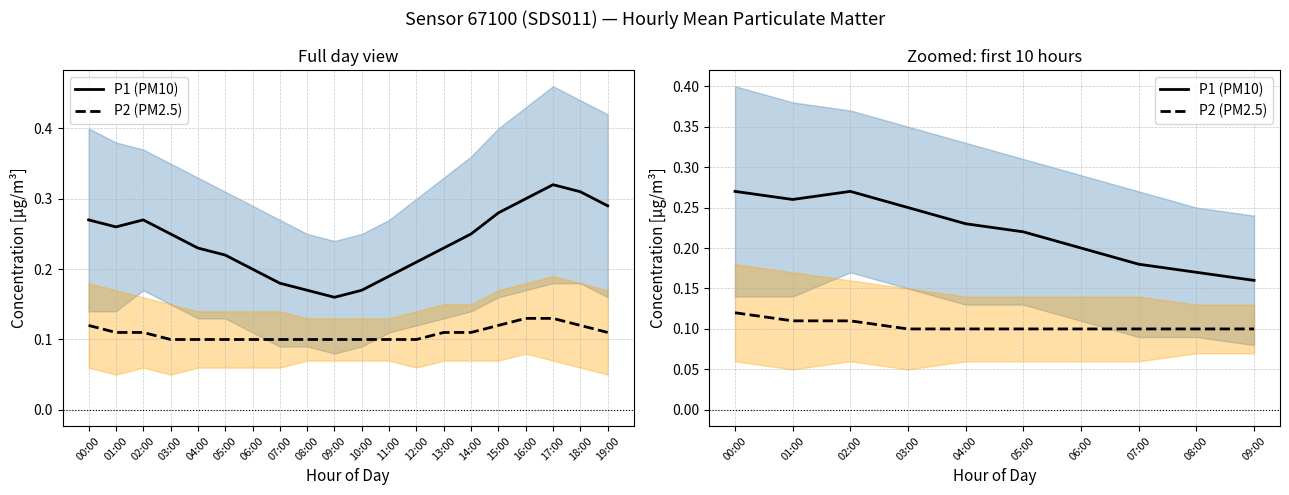

Which series has the widest spread of values?

P1 (PM10)